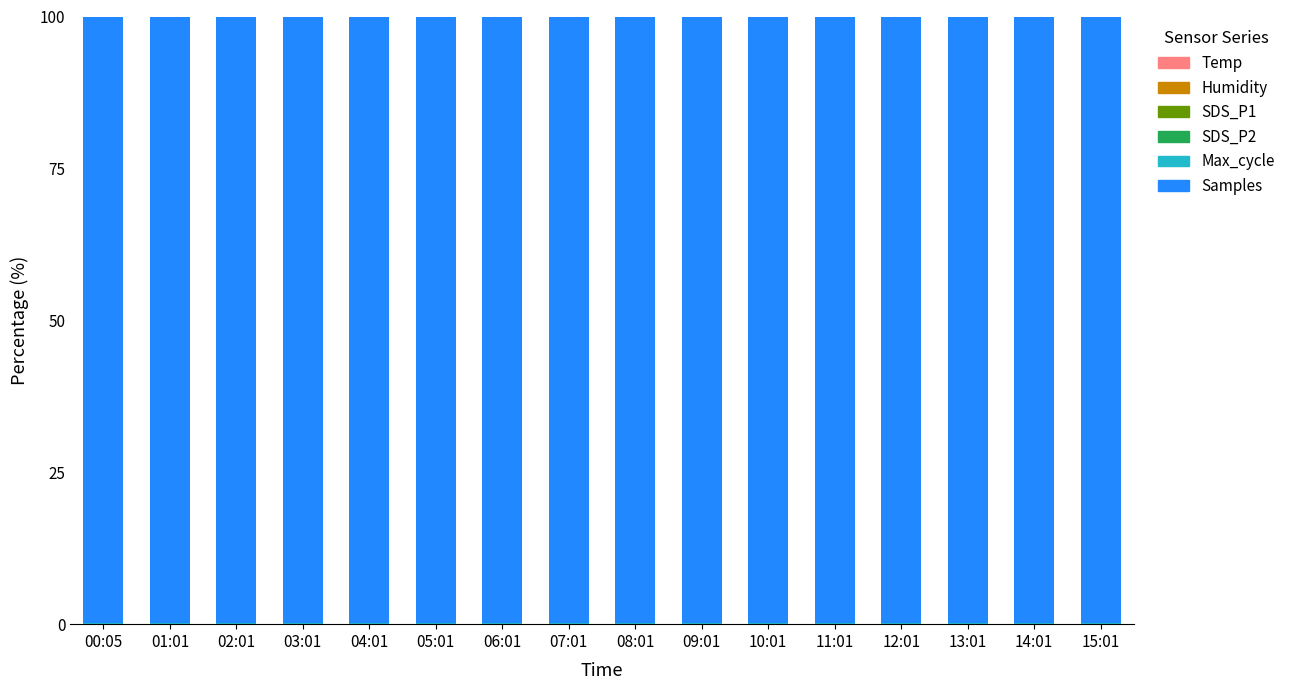

Count the number of data series in this chart.

6